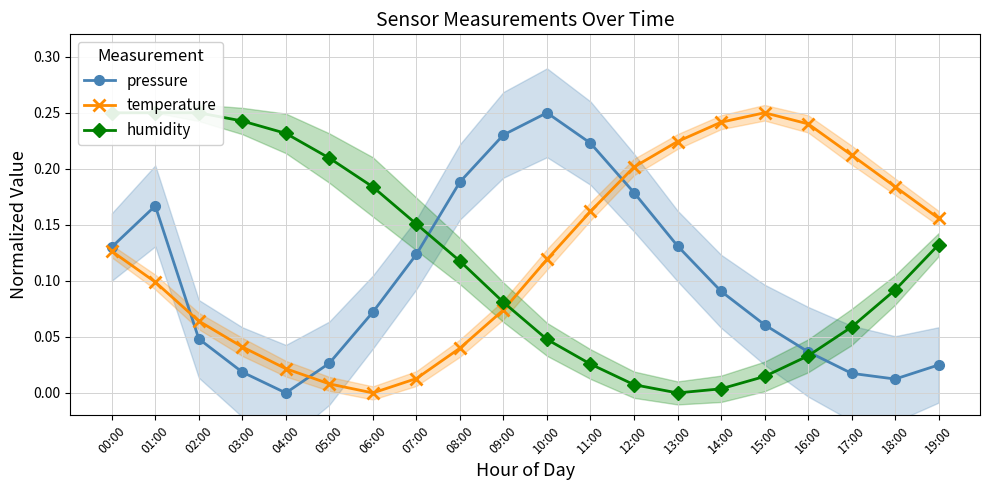

What is the total value across all series at 01:00?

0.5